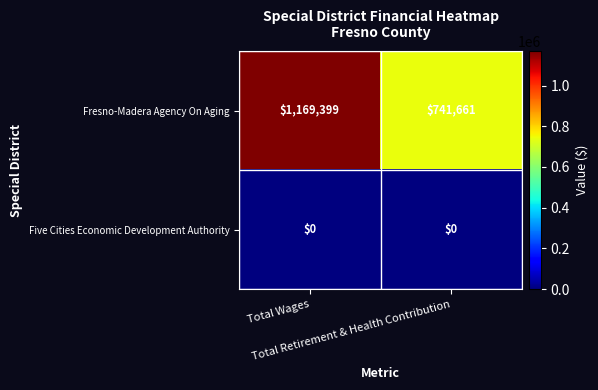

List the series in order of their peak value, highest first.

Fresno-Madera Agency On Aging, Five Cities Economic Development Authority